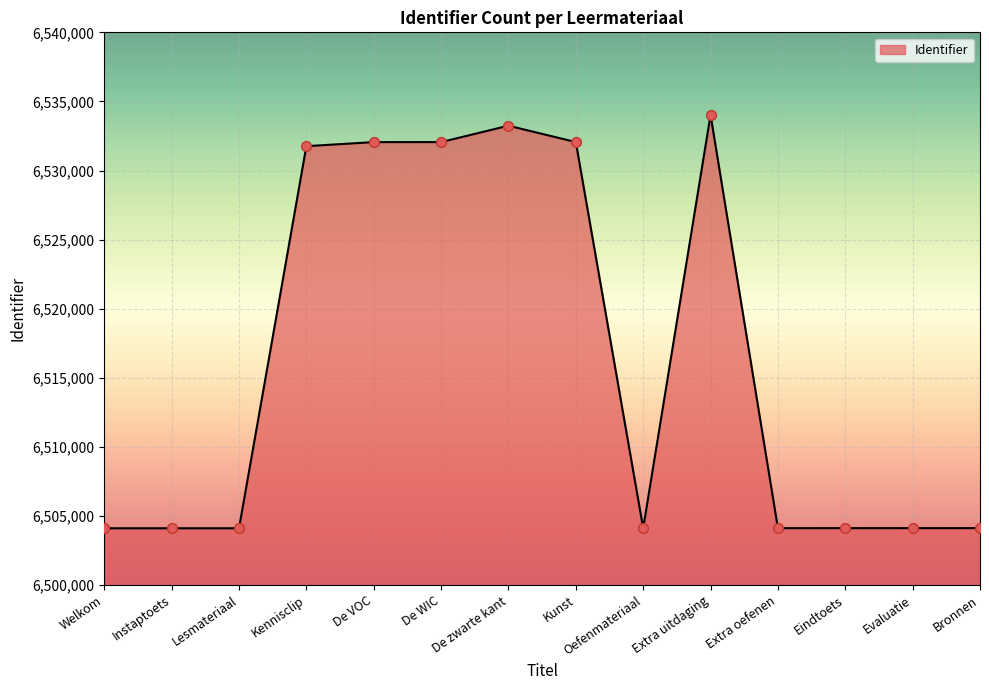

Approximately how many times larger is the value at Bronnen compared to Instaptoets?

1.0